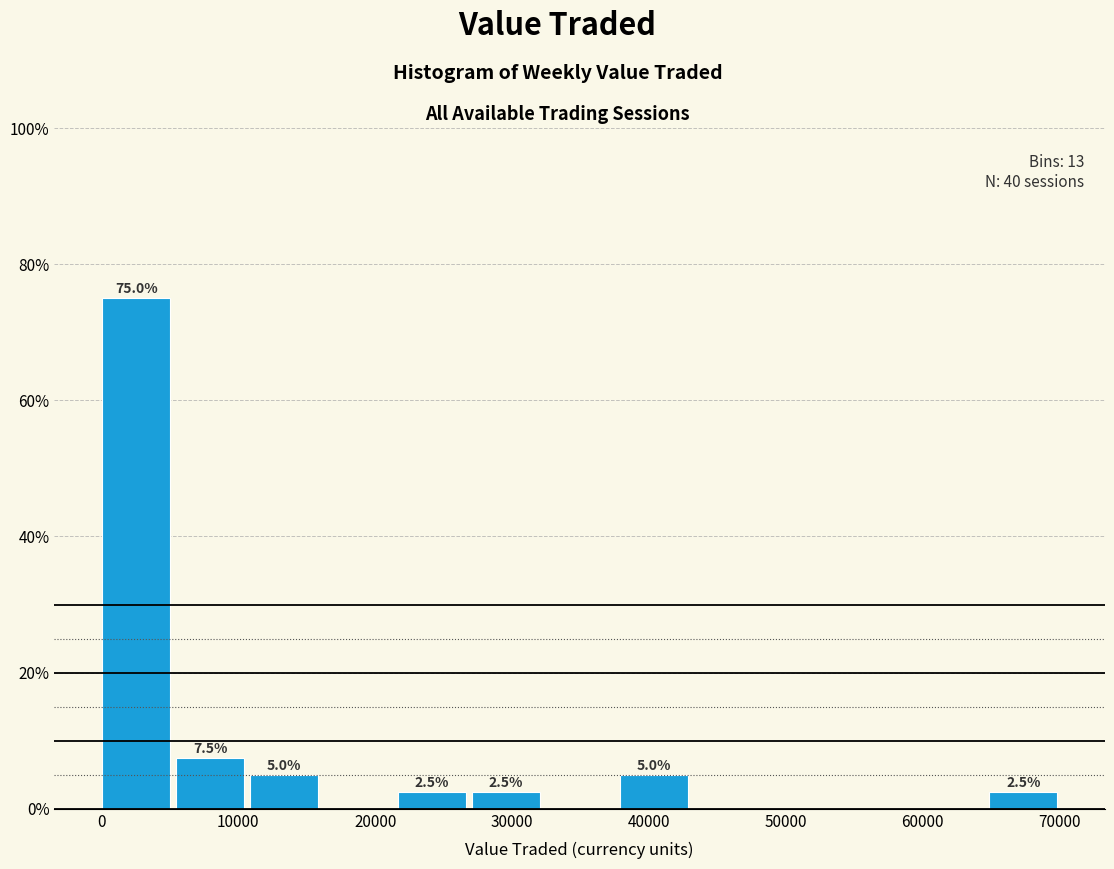

Over which range of the x-axis is the bar tallest?

0 to 5000